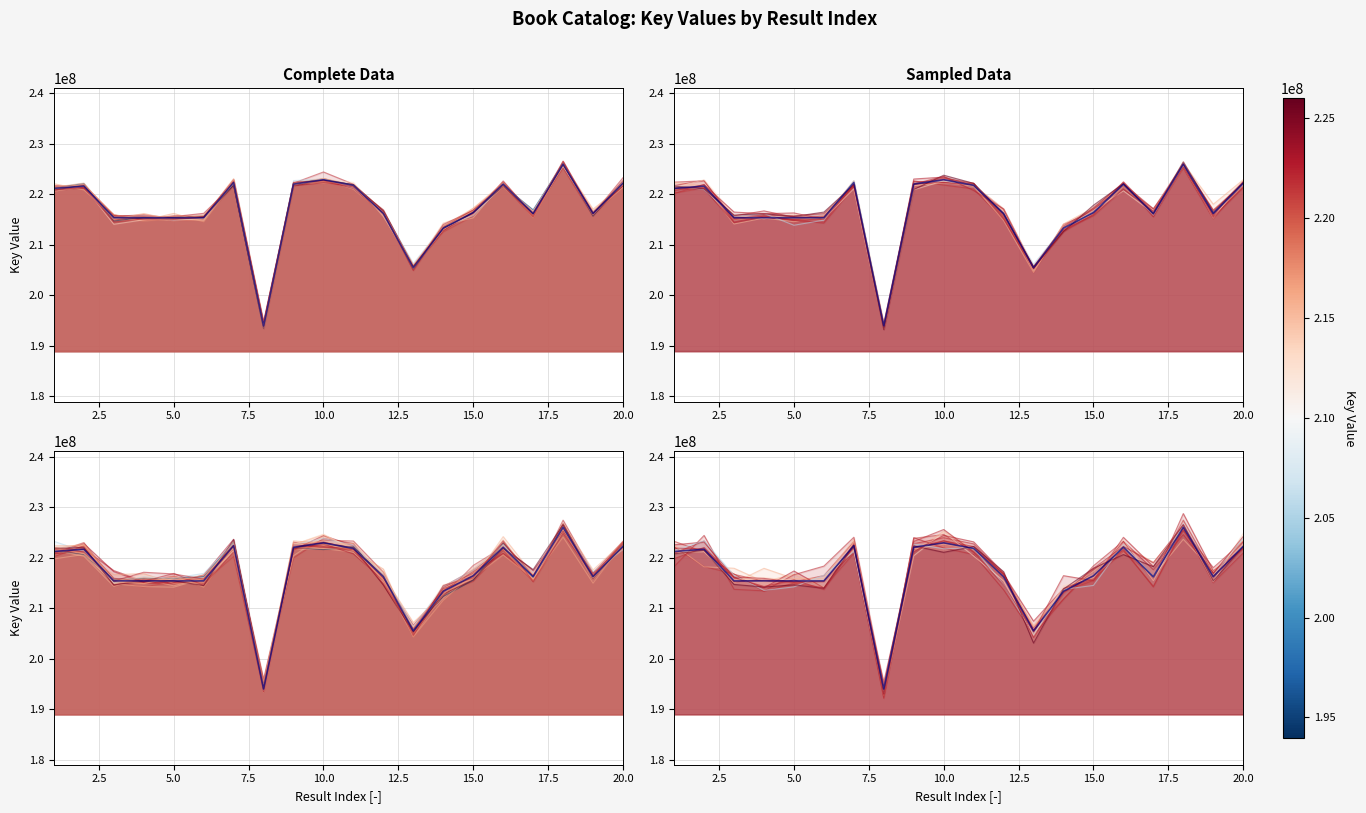

True or false: there are more than 0 points higher than both neighbors.

True